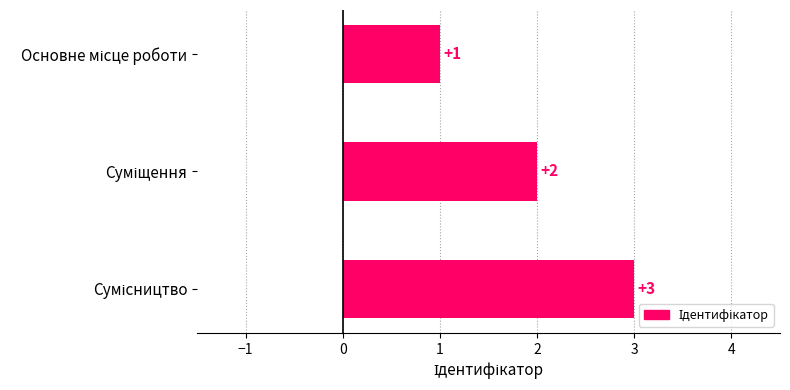

What is the sum of all values?

6